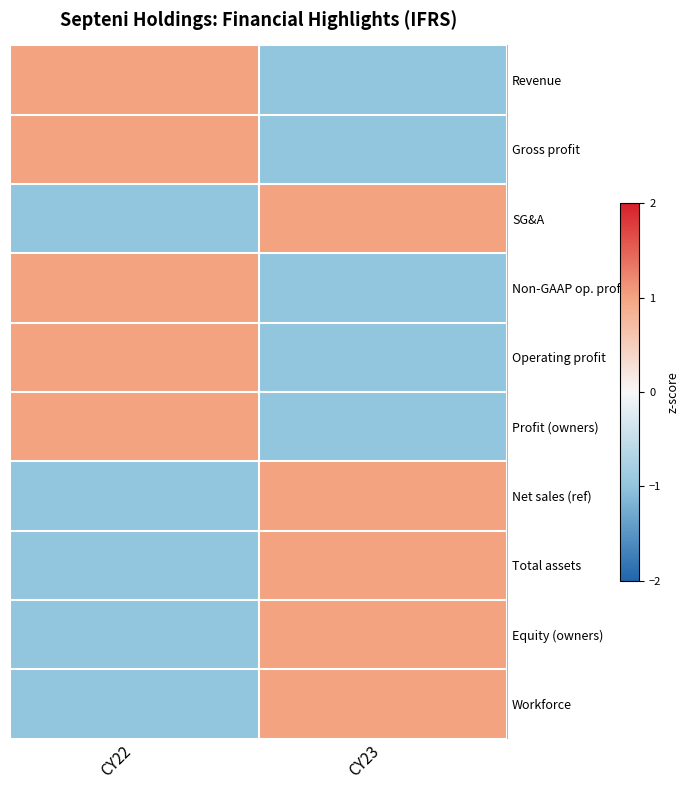

What is the difference between the highest and lowest values at CY23?

2